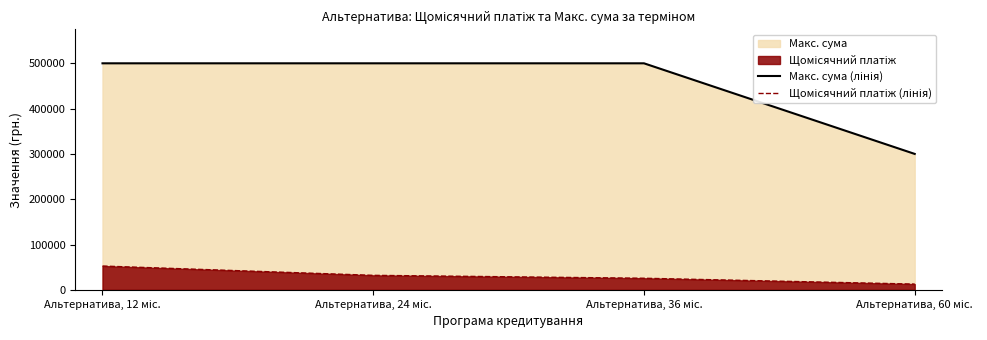

How many data points in Щомісячний платіж (лінія) are above 31959?

2